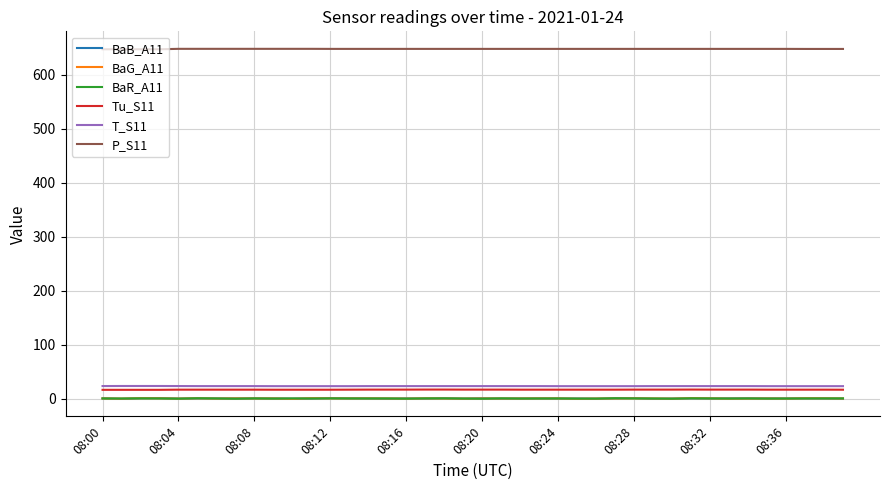

True or false: Tu_S11 and BaG_A11 intersect in this chart.

False